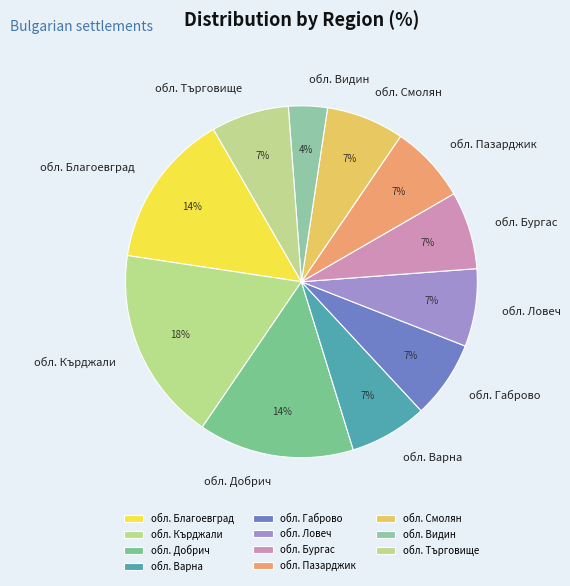

Do обл. Видин and обл. Благоевград together represent more than half of the pie?

No